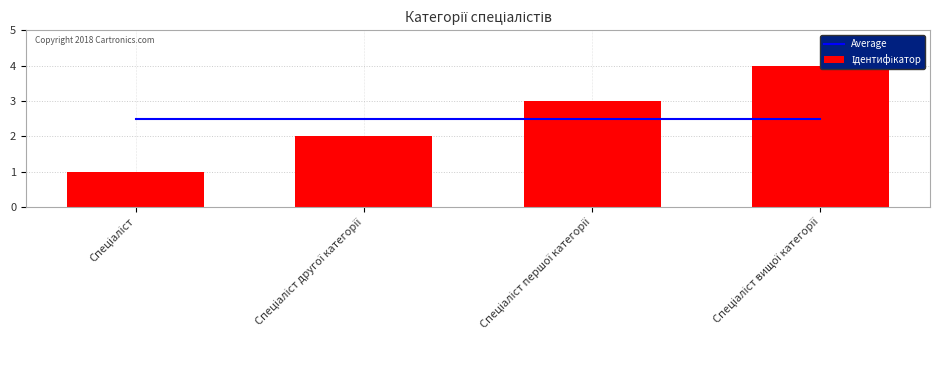

Reading left to right, what are all the values shown in this chart?

Average: Спеціаліст=2.5	Спеціаліст другої категорії=2.5	Спеціаліст першої категорії=2.5	Спеціаліст вищої категорії=2.5
Ідентифікатор: Спеціаліст=1.0	Спеціаліст другої категорії=2.0	Спеціаліст першої категорії=3.0	Спеціаліст вищої категорії=4.0